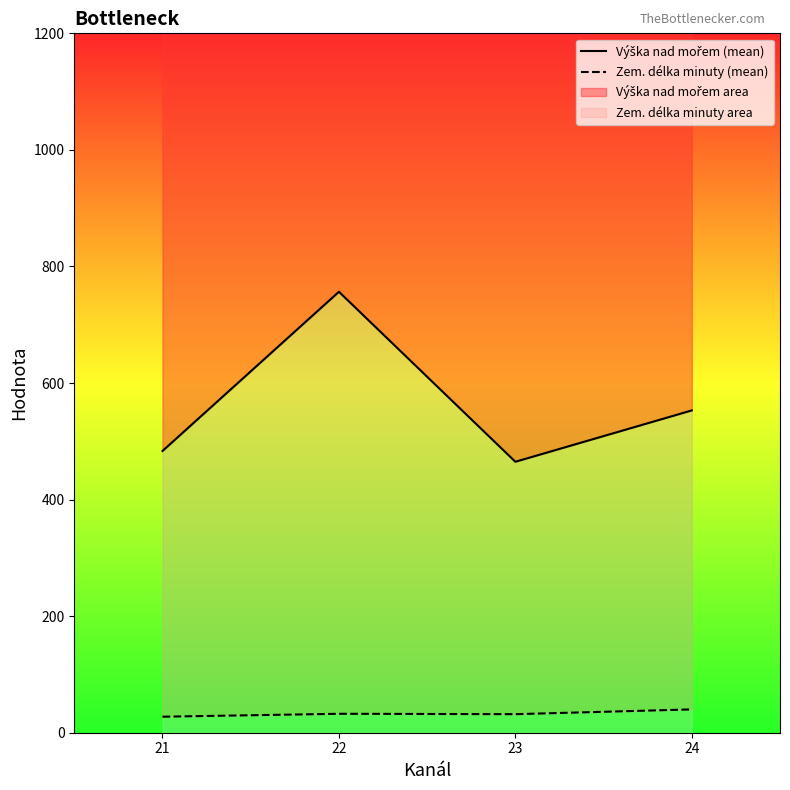

True or false: Zem. délka minuty (mean) and Výška nad mořem (mean) intersect in this chart.

False